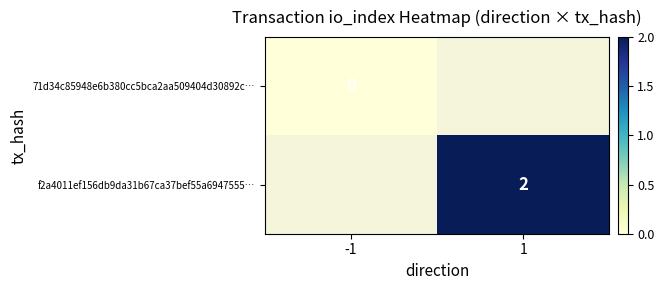

Between -1 and 1, which is larger?

1